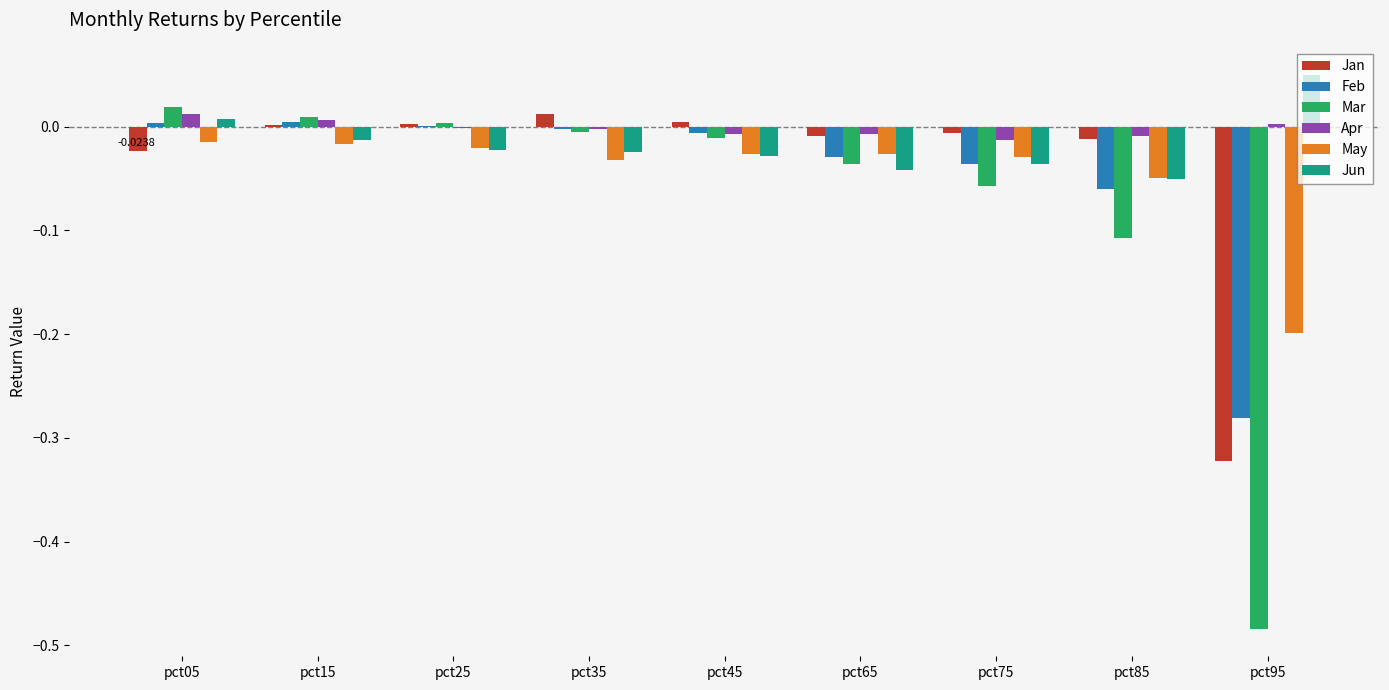

Which series has the largest total across all categories?

Apr